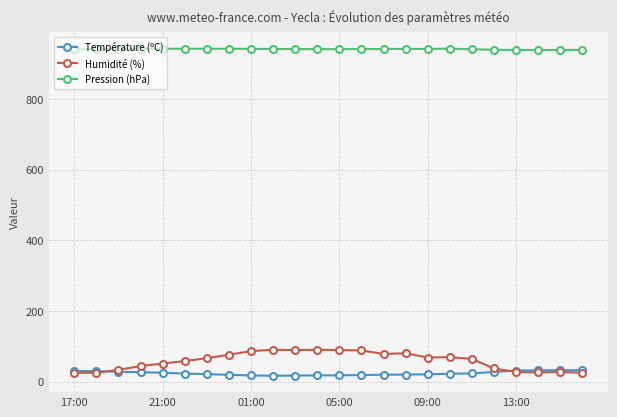

List the series in order of their peak value, lowest first.

Température (ºC), Humidité (%), Pression (hPa)